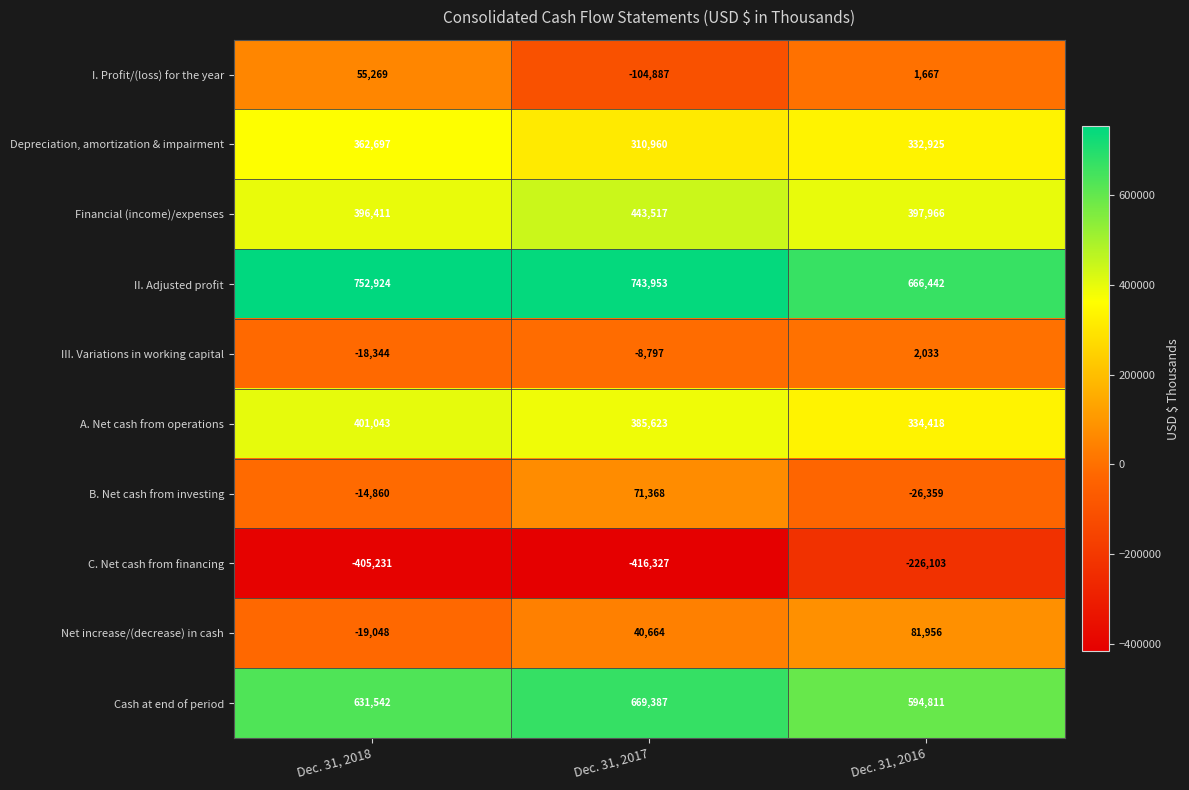

What is the total value across all series at Dec. 31, 2016?

2159756